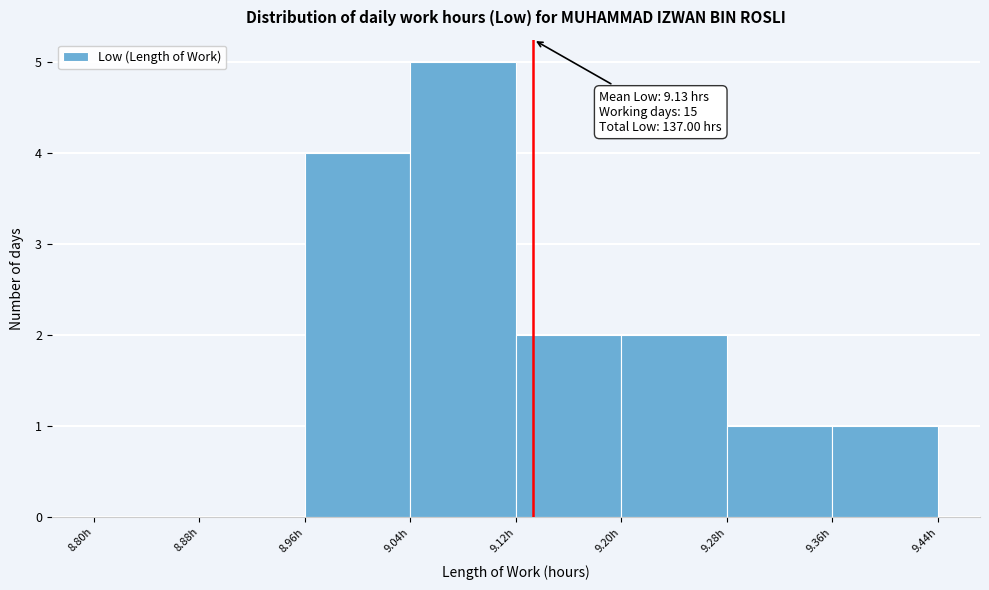

Over which range of the x-axis is the bar tallest?

9.04 to 9.12